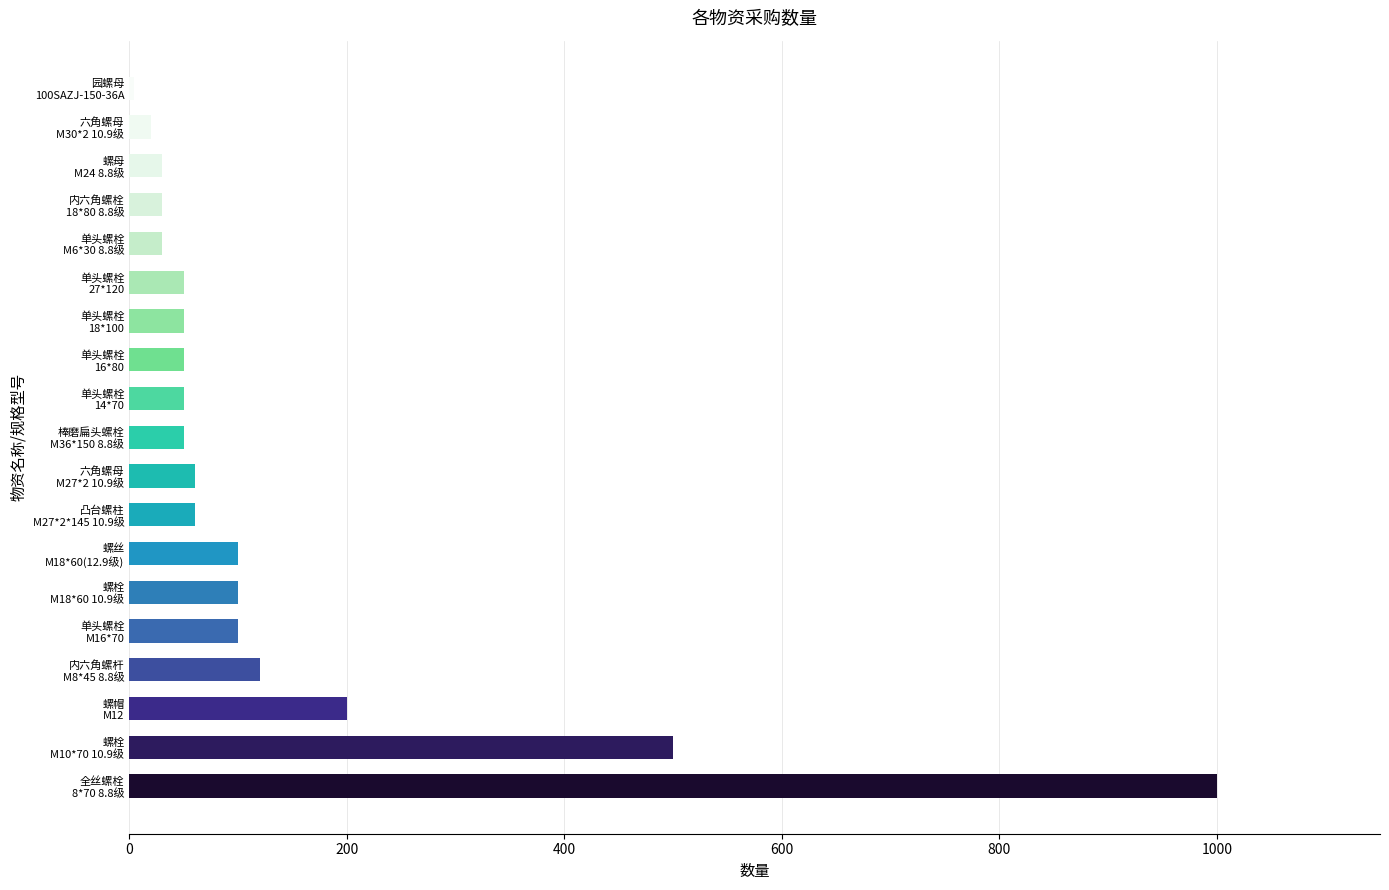

Reading bottom to top, what are all the values shown in this chart?

1000	500	200	120	100	100	100	60	60	50	50	50	50	50	30	30	30	20	4